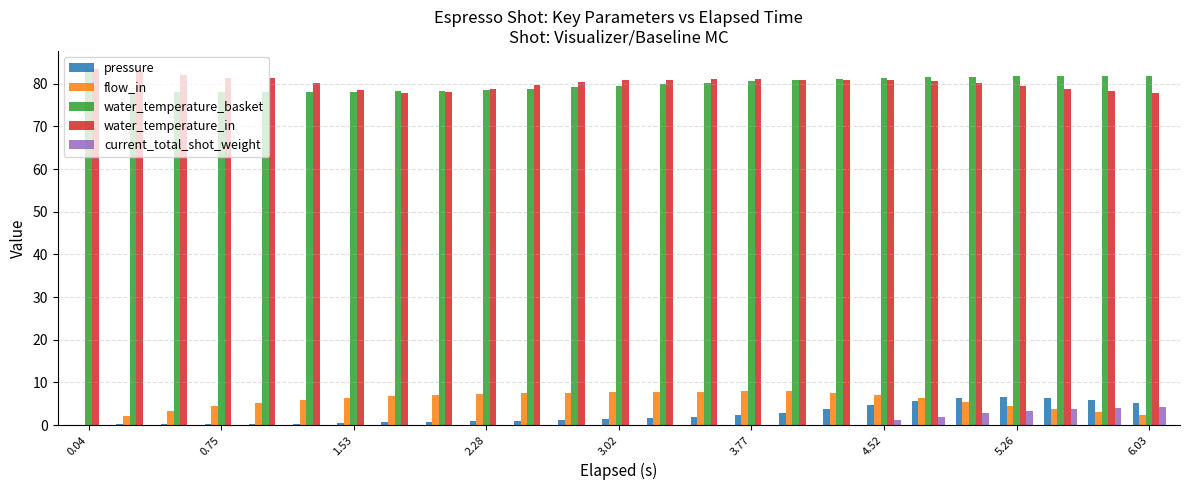

What is the maximum value shown in the chart?

83.5